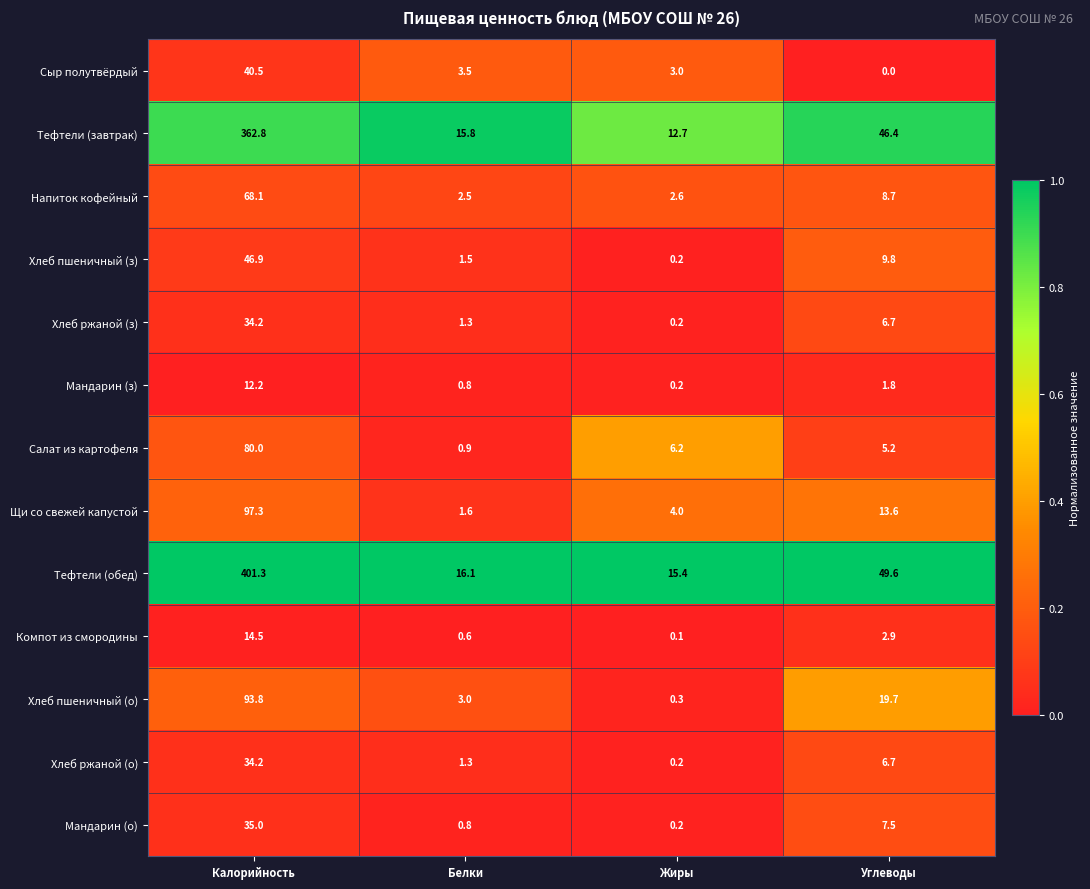

Which series has the largest range (max minus min)?

Тефтели (обед)